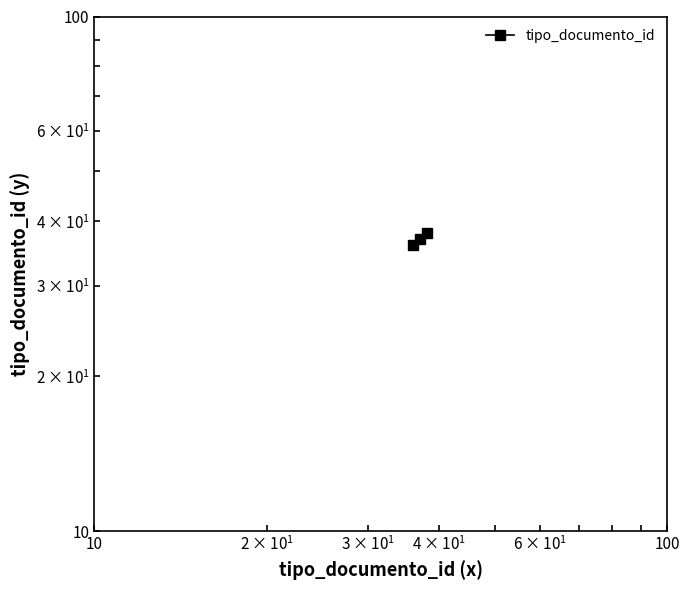

True or false: the data shows 23 at 100.

False